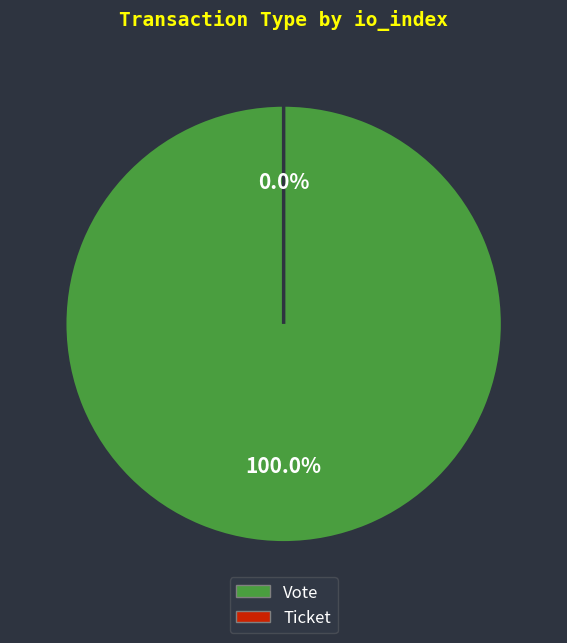

To the nearest percent, what is the difference between the Ticket and Vote slice percentages?

100%